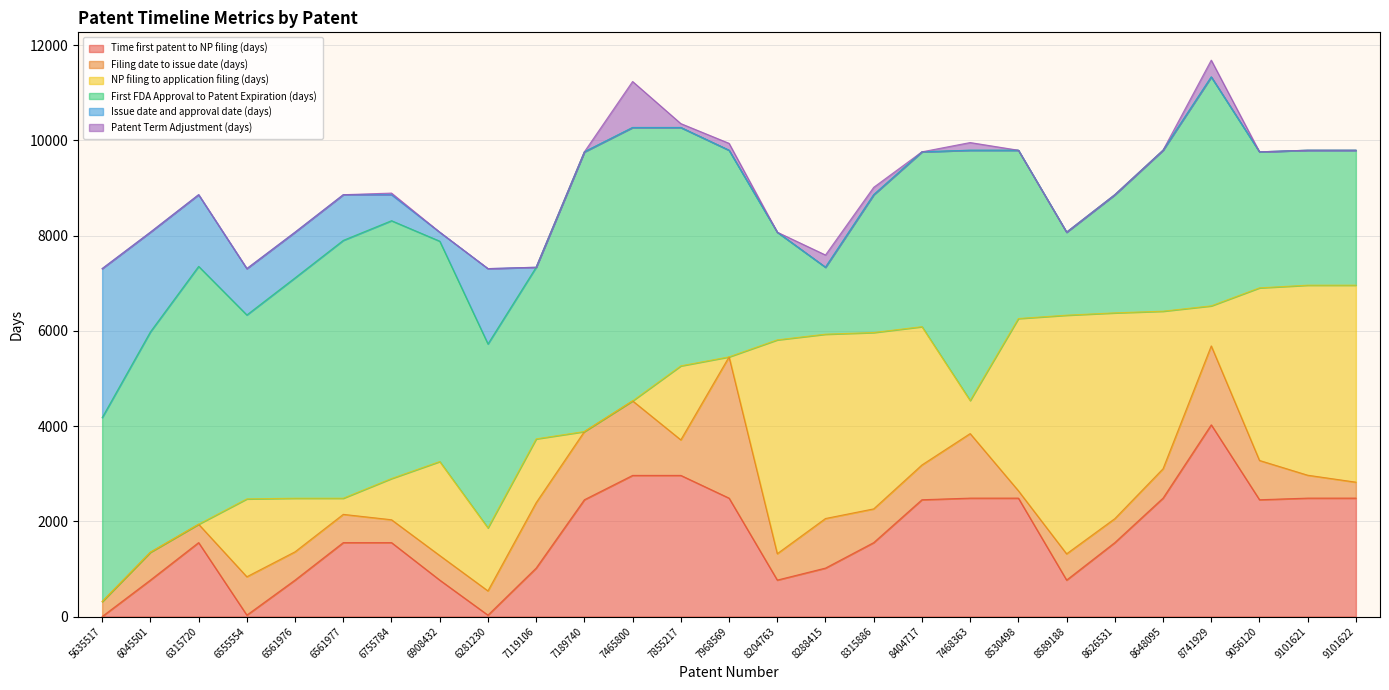

True or false: Filing date to issue date (days) and Patent Term Adjustment (days) cross at least once.

False